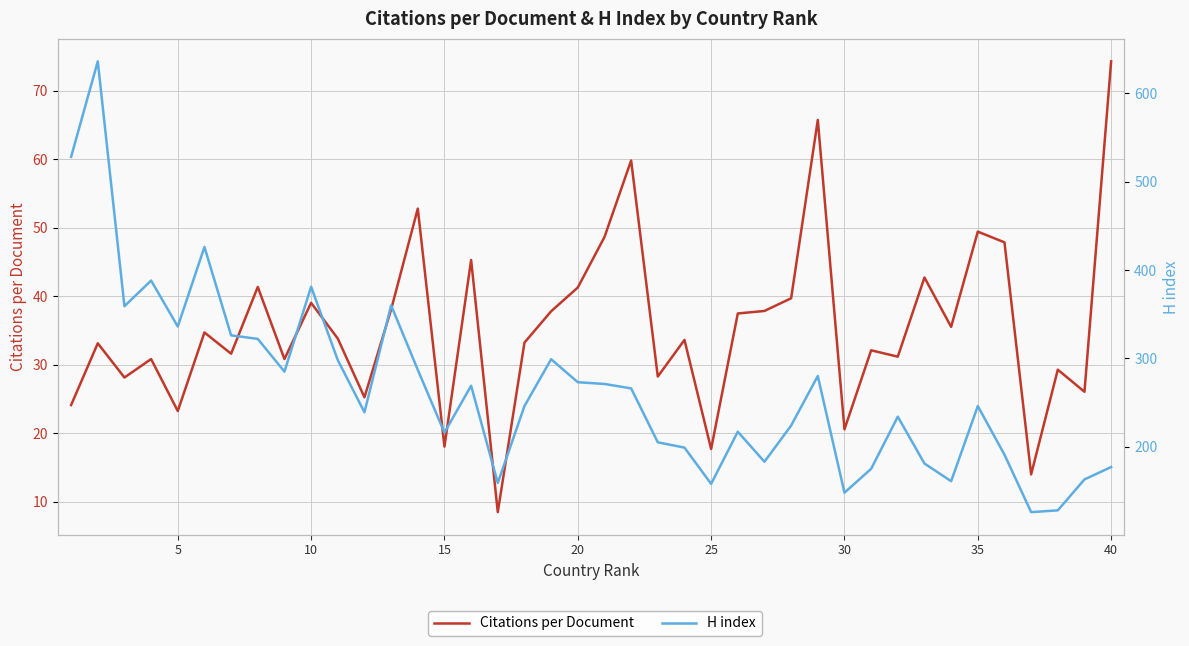

True or false: H index has more than 1 points higher than both neighbors.

True